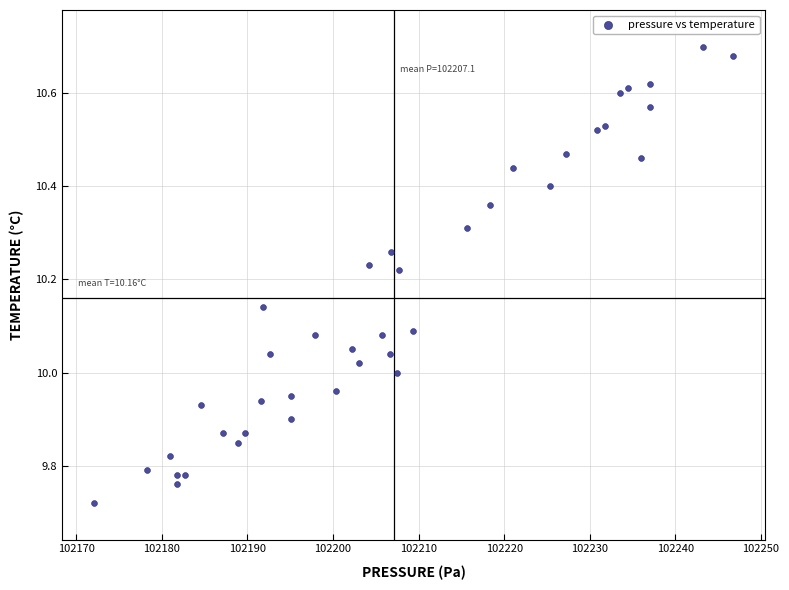

What is the range of X values (max minus min)?

74.7